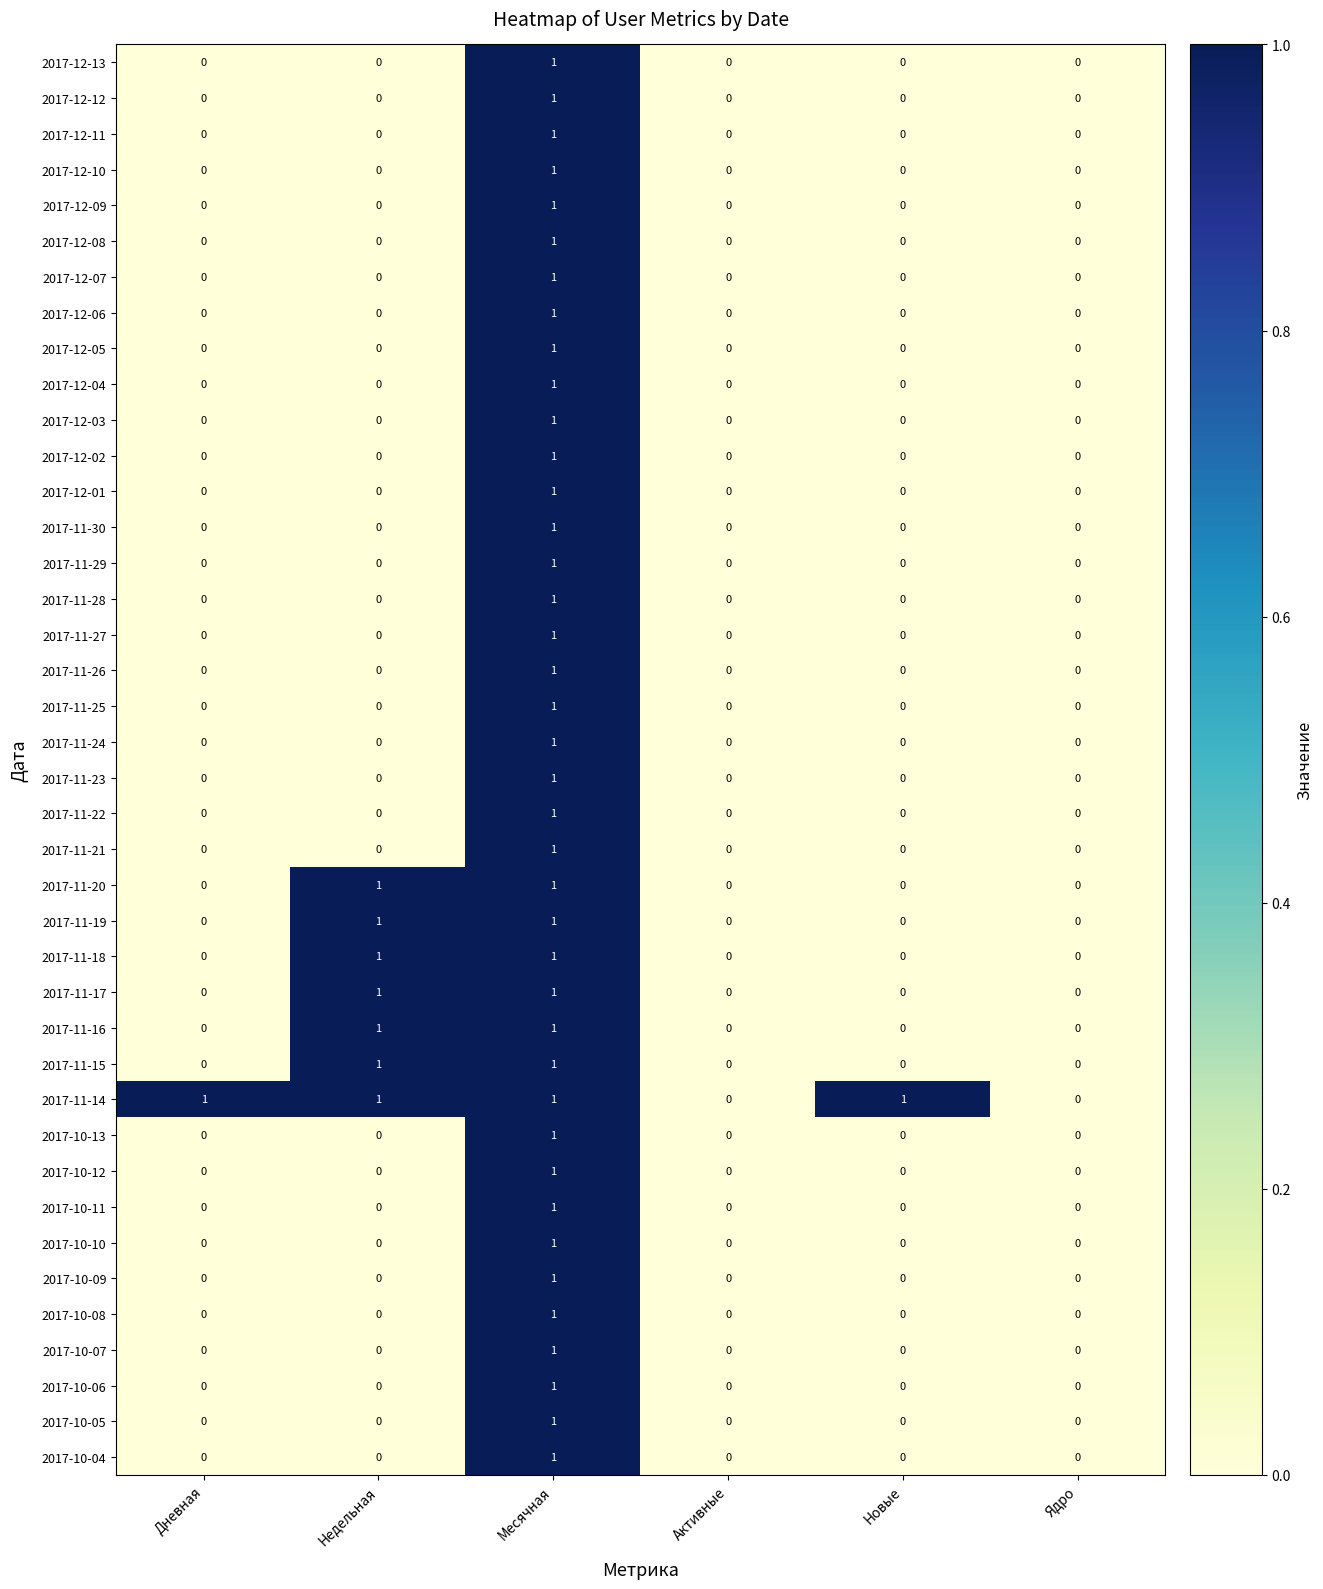

At which label does 2017-12-01 reach its peak?

Месячная